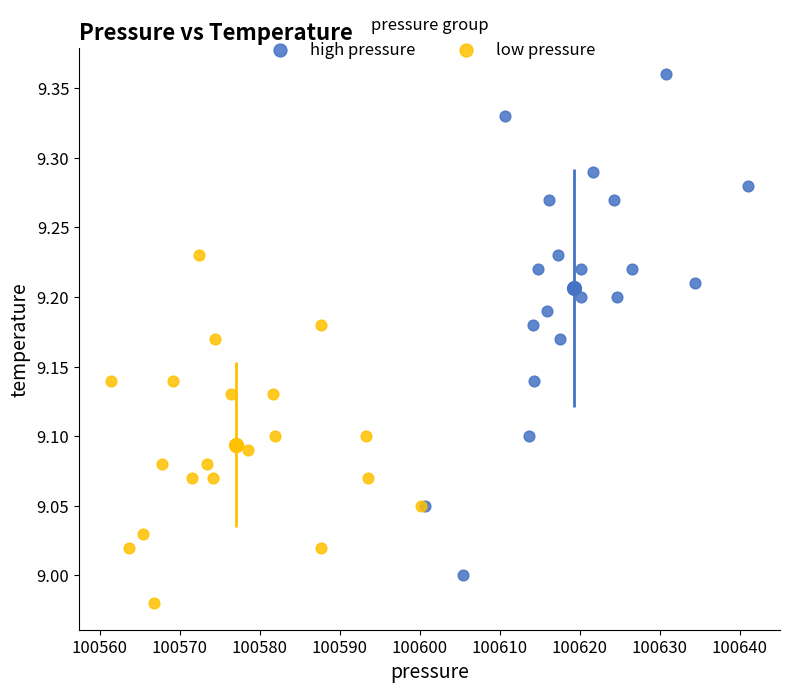

Which series has the largest Y range (max minus min)?

high pressure